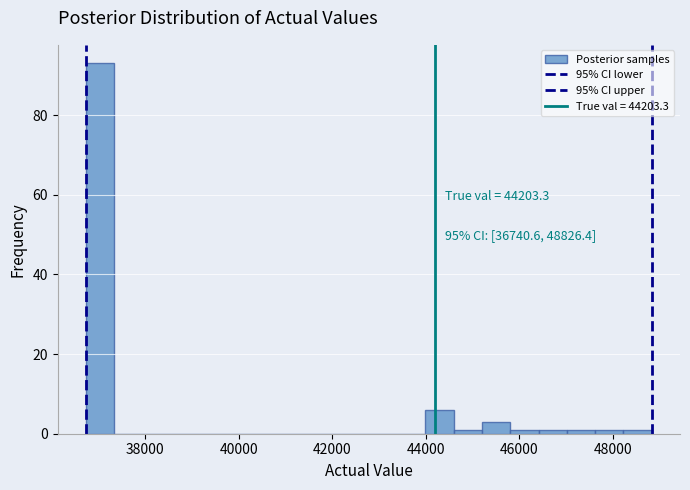

Read against the x-axis, roughly where is the centre of the tallest bar?

37000